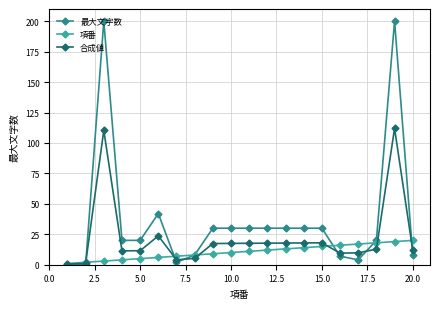

Which series has the largest range (max minus min)?

最大文字数